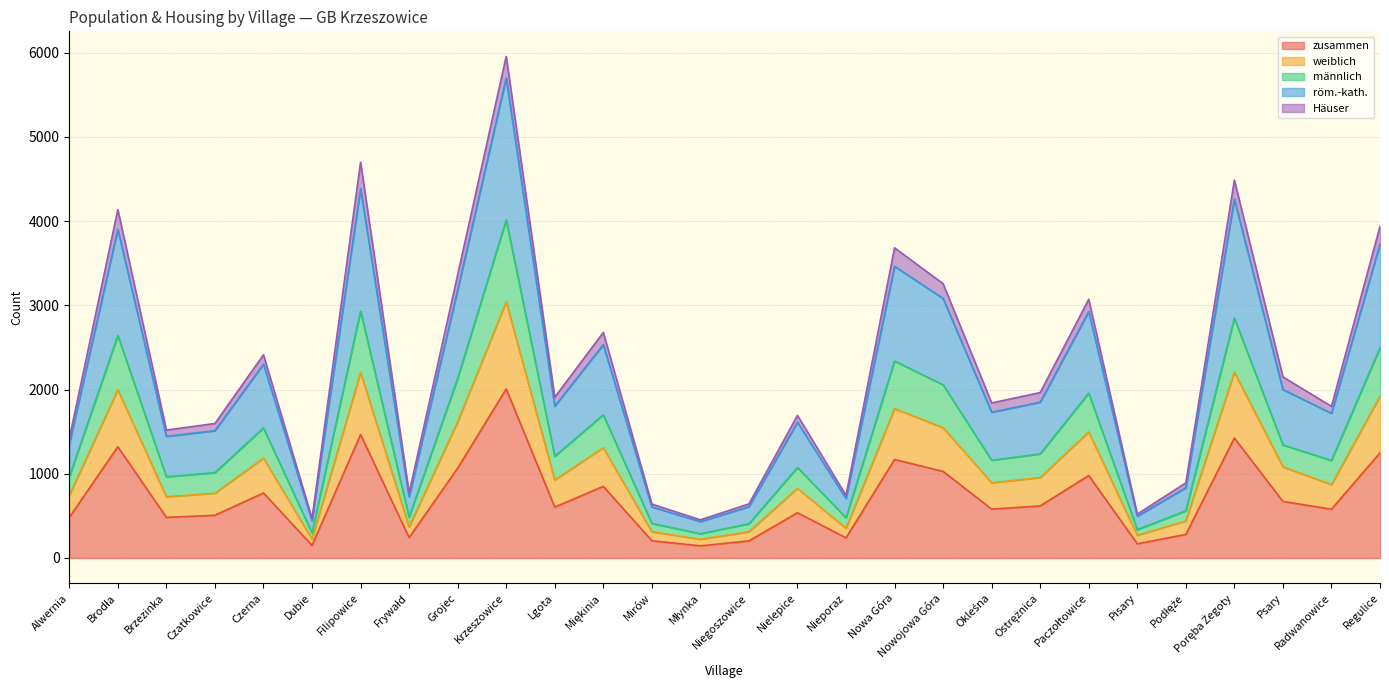

True or false: männlich has a value of 964 at Brzezinka.

True